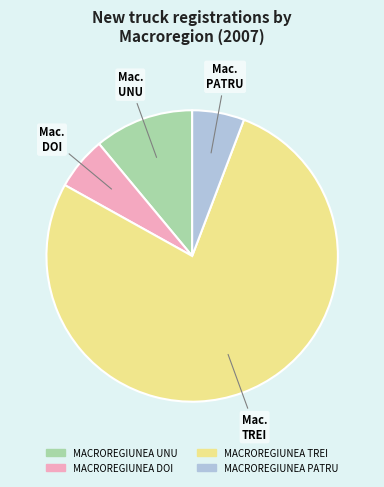

Which slice is the largest?

MACROREGIUNEA TREI